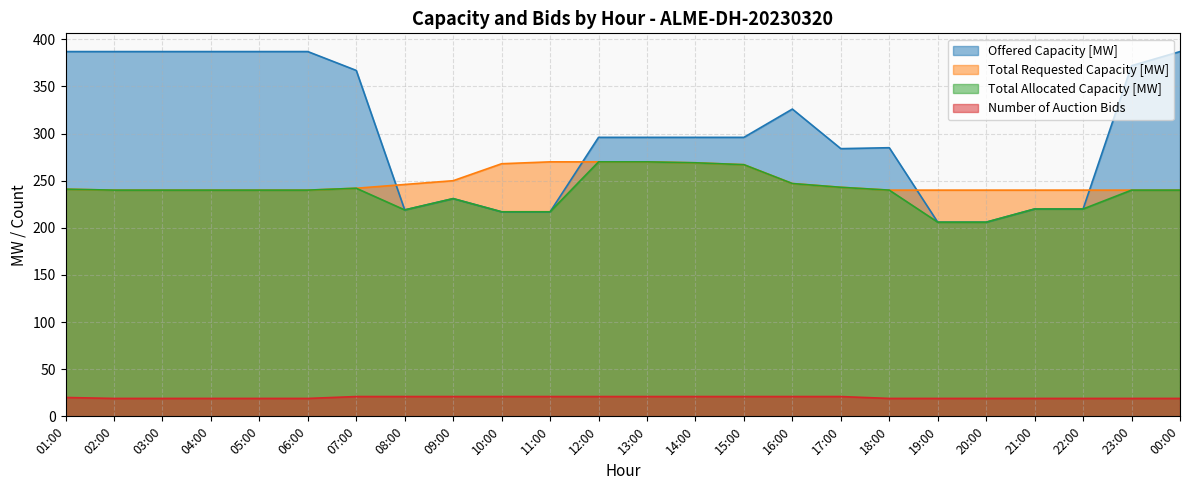

At which label is Offered Capacity [MW] closest to 296?

12:00